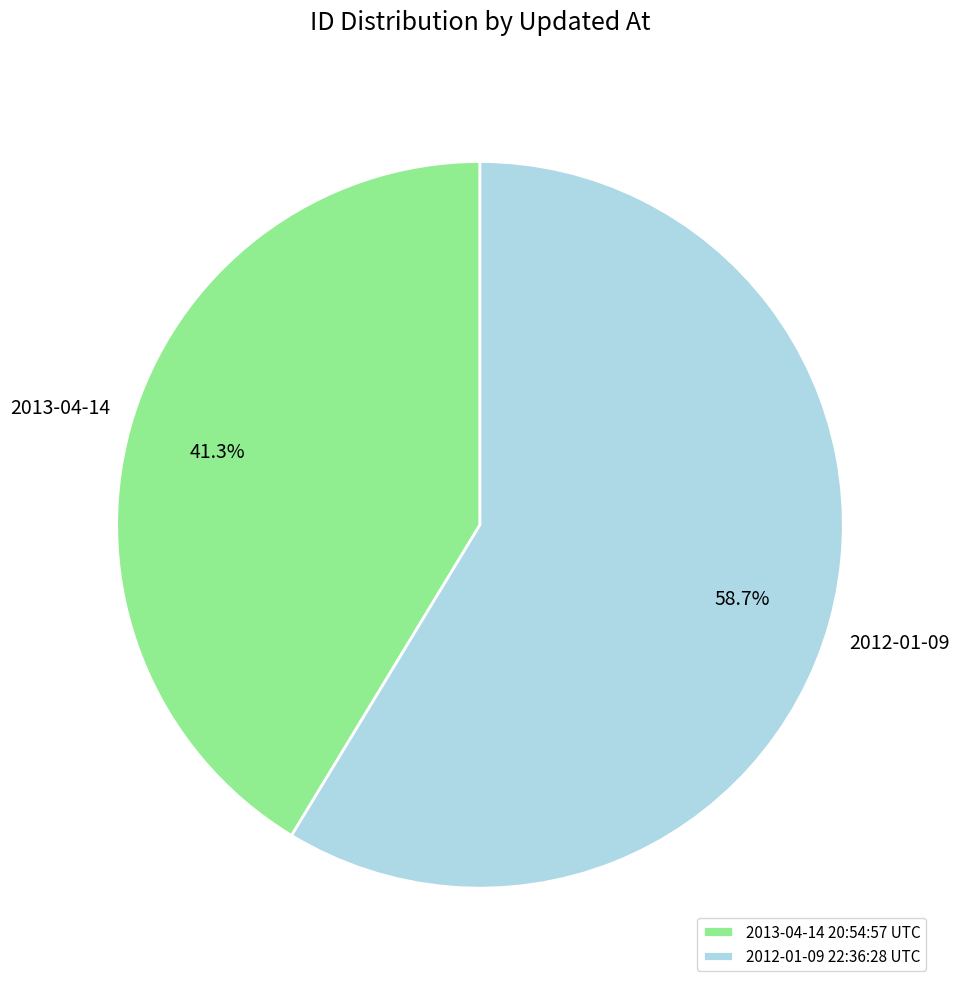

Approximately how many times larger is the value at 2012-01-09 22:36:28 UTC compared to 2013-04-14 20:54:57 UTC?

1.4